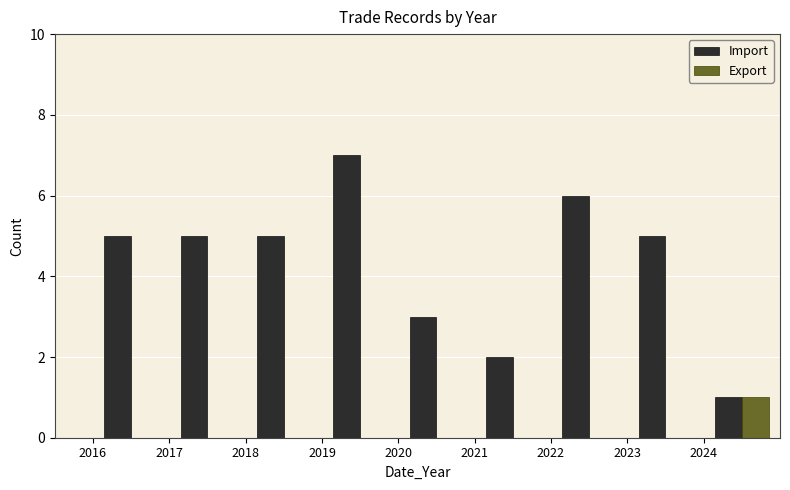

In the Import series, which range on the x-axis has the tallest bar?

2019 to 2020